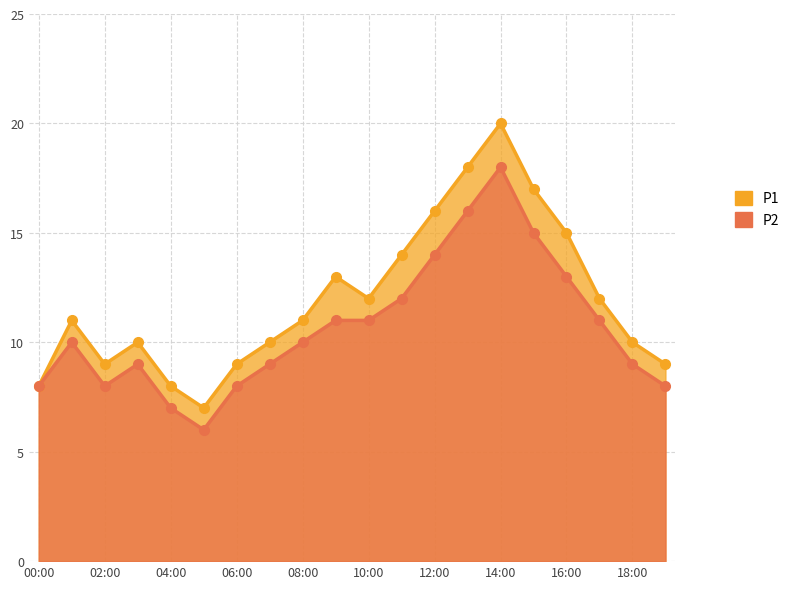

Where is the first local minimum for P2?

02:00